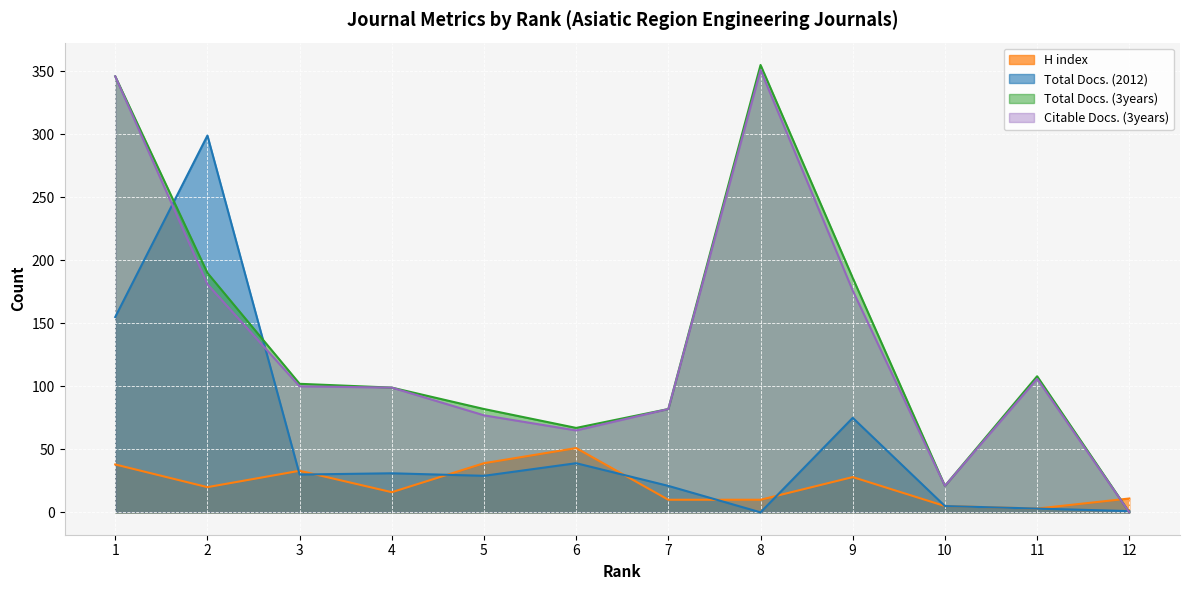

Reading left to right, what are all the values shown in this chart?

H index: 1=38	2=20	3=33	4=16	5=39	6=51	7=10	8=10	9=28	10=5	11=3	12=11
Total Docs. (2012): 1=155	2=299	3=30	4=31	5=29	6=39	7=21	8=0	9=75	10=5	11=3	12=1
Total Docs. (3years): 1=346	2=190	3=102	4=99	5=82	6=67	7=82	8=355	9=186	10=21	11=108	12=0
Citable Docs. (3years): 1=346	2=181	3=100	4=99	5=77	6=65	7=82	8=351	9=176	10=21	11=106	12=0